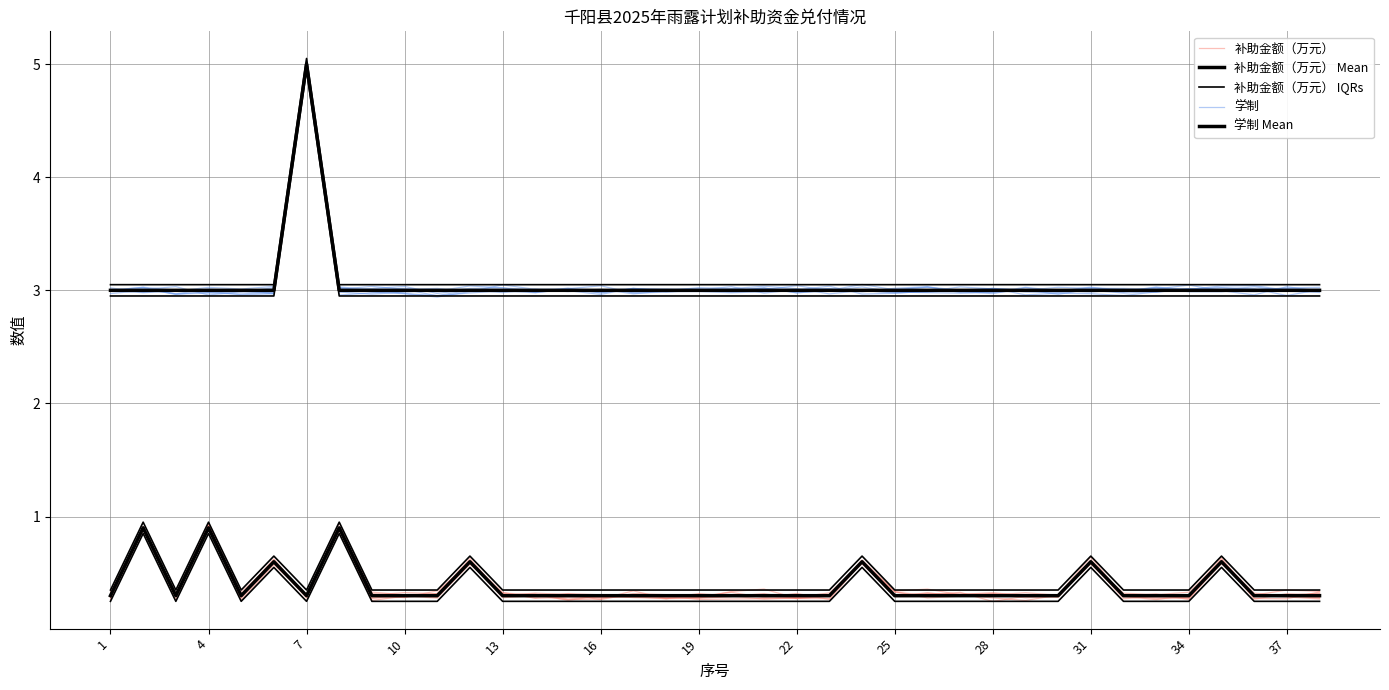

Where is 补助金额（万元） nearest to the value 0?

13